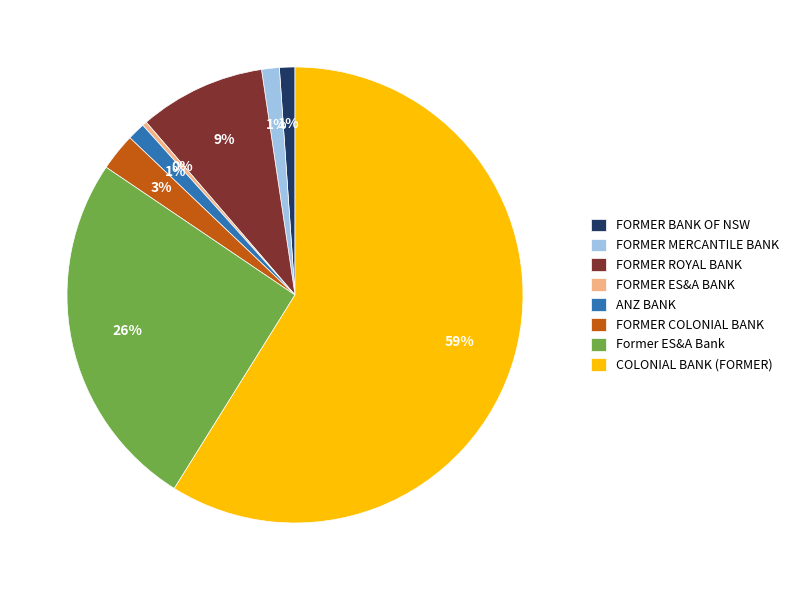

Does any single category account for the majority?

Yes